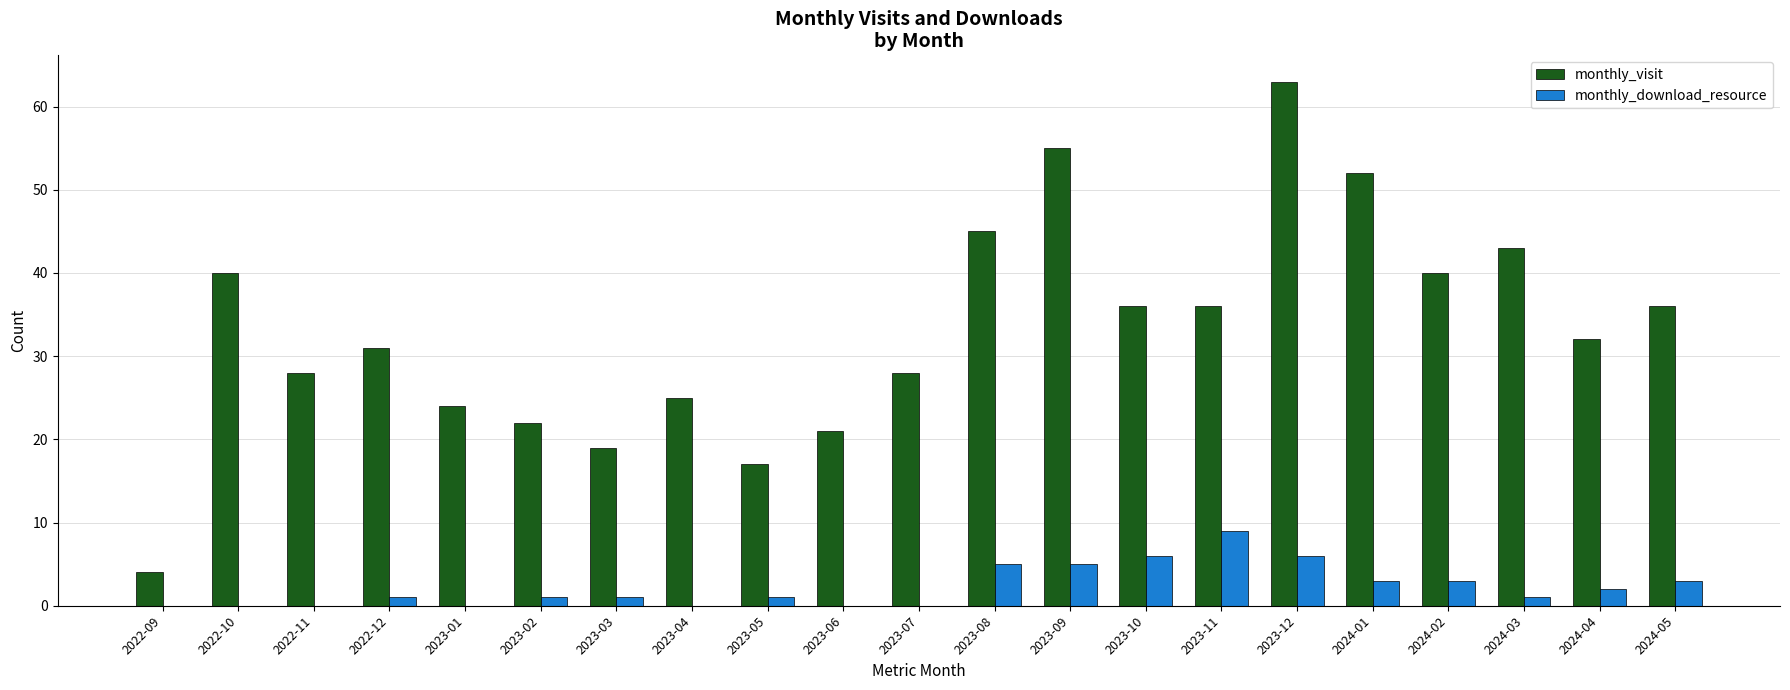

Are the bars grouped side by side (vs. stacked)?

Yes